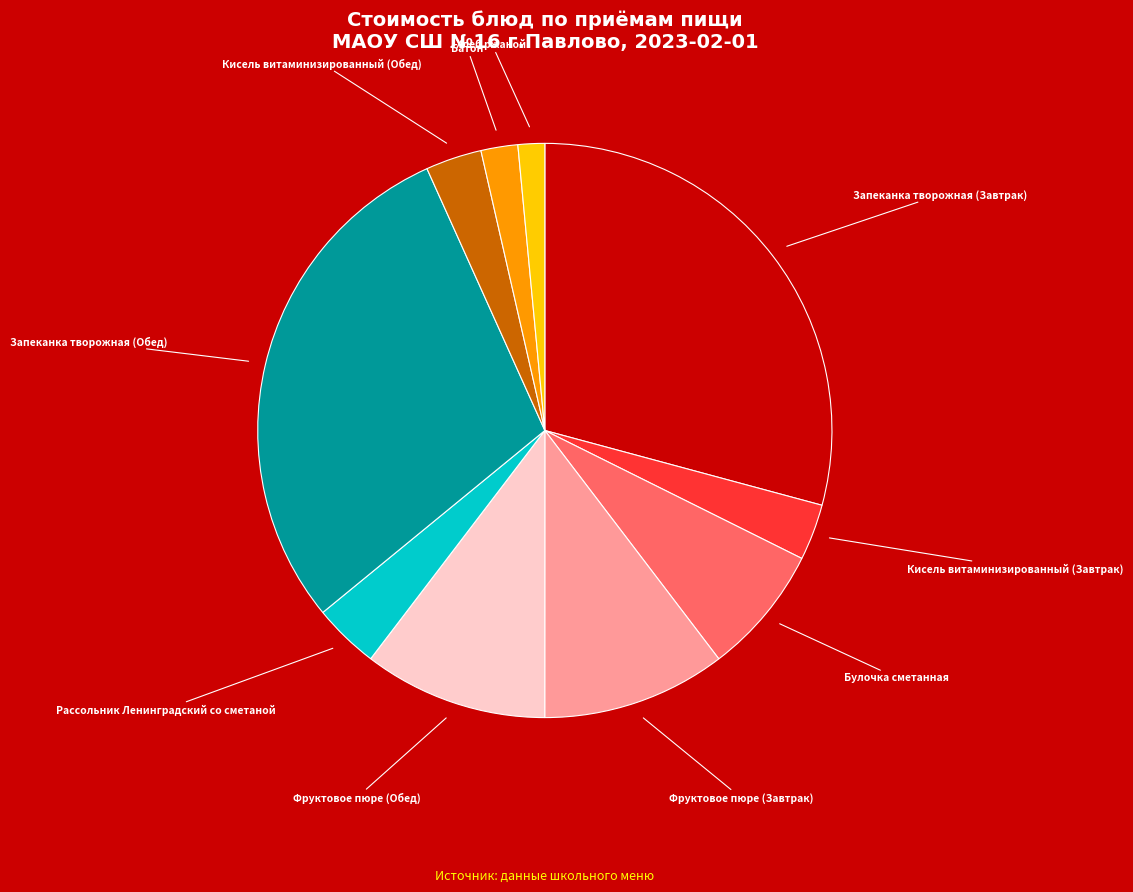

Is there any slice that represents more than half of the pie?

No